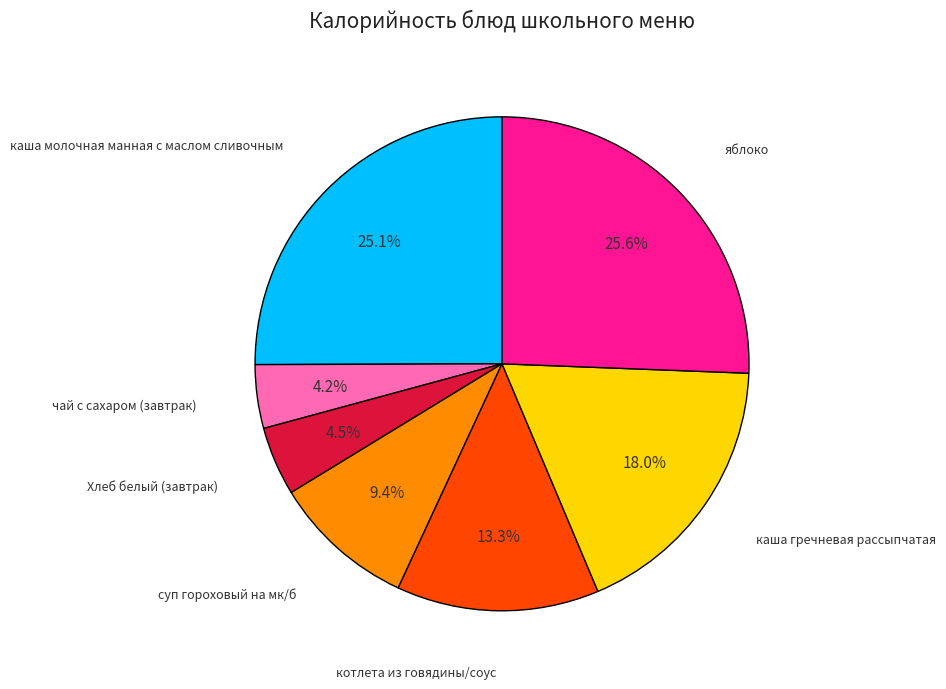

Does any single category account for the majority?

No